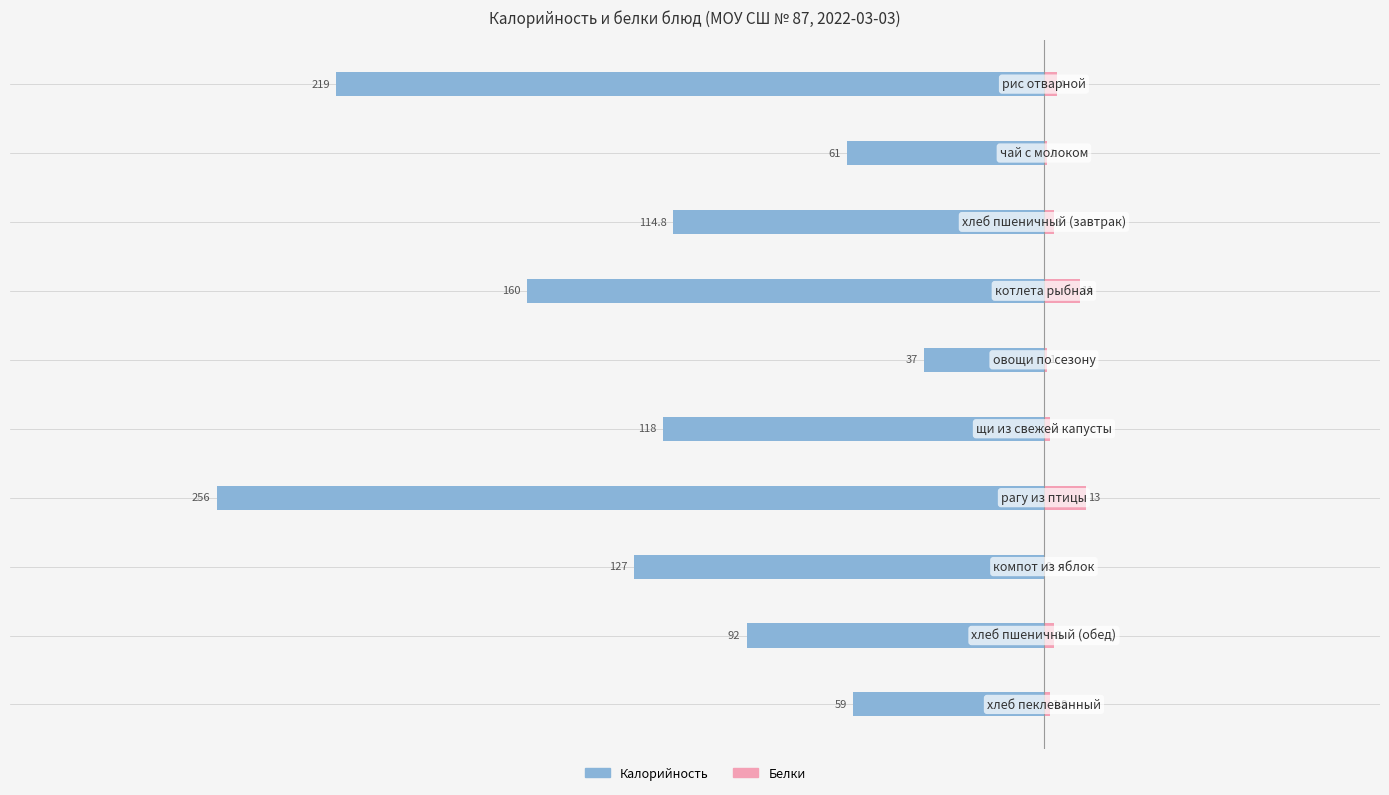

Is it true that Калорийность equals -114.8 at 2?

True